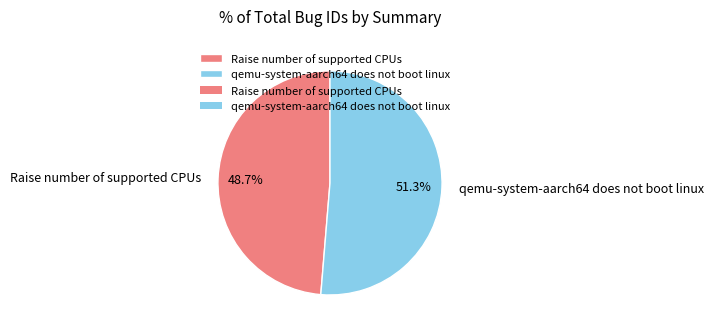

Does qemu-system-aarch64 does not boot linux account for over 50% of the chart?

Yes